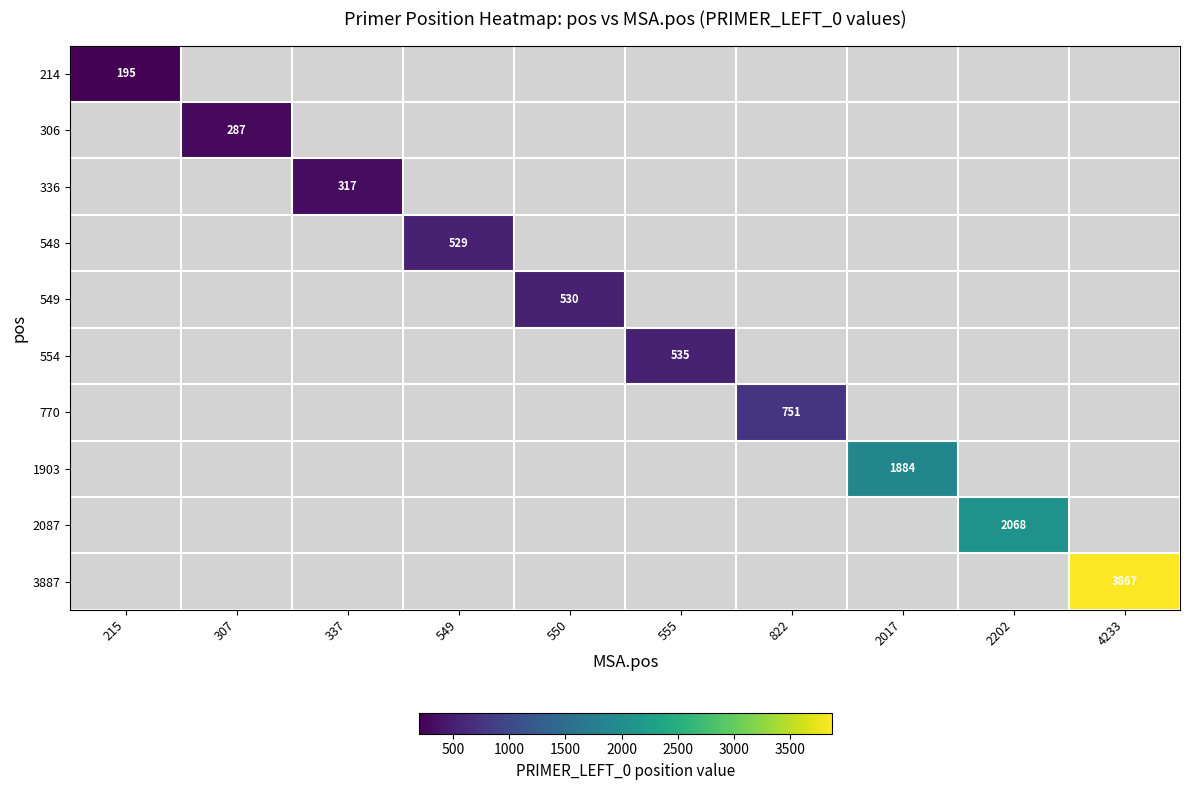

The 549 series shows 906.3 at 550. True or false?

False